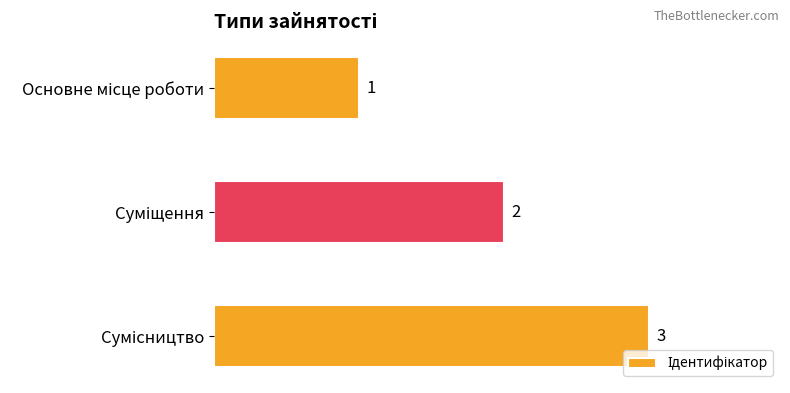

Count the values in the range 1 to 3.

3